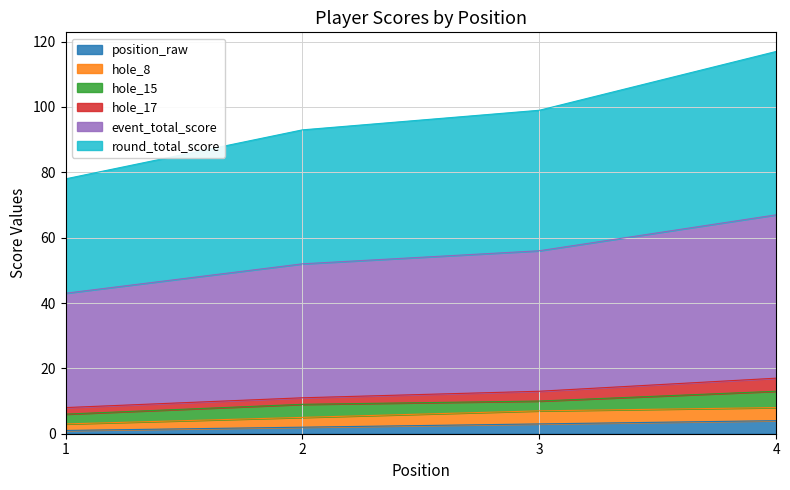

Is the value of position_raw at 3 greater than the value of round_total_score at 2?

No